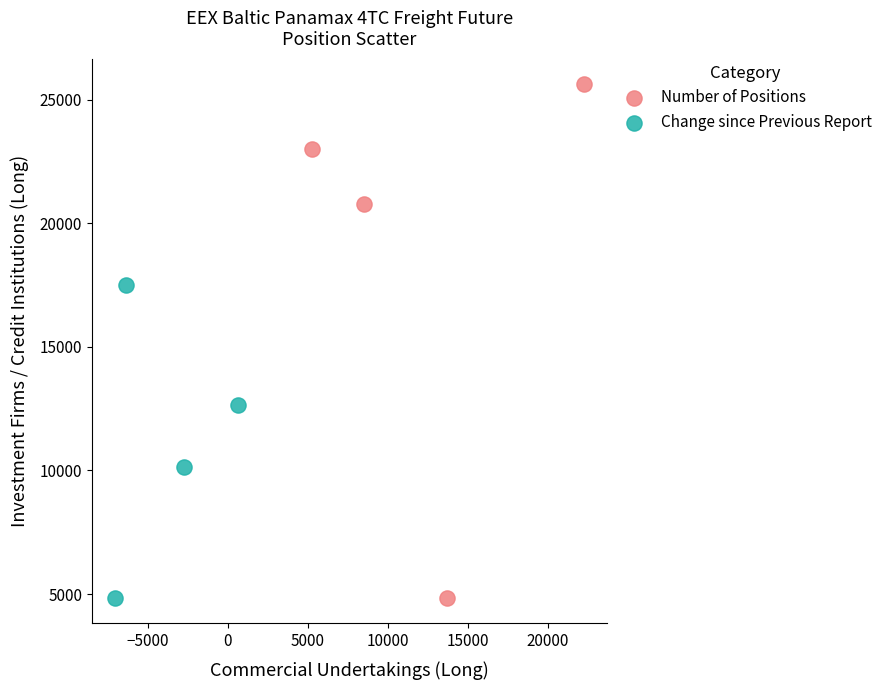

Which series has the largest Y range (max minus min)?

Number of Positions